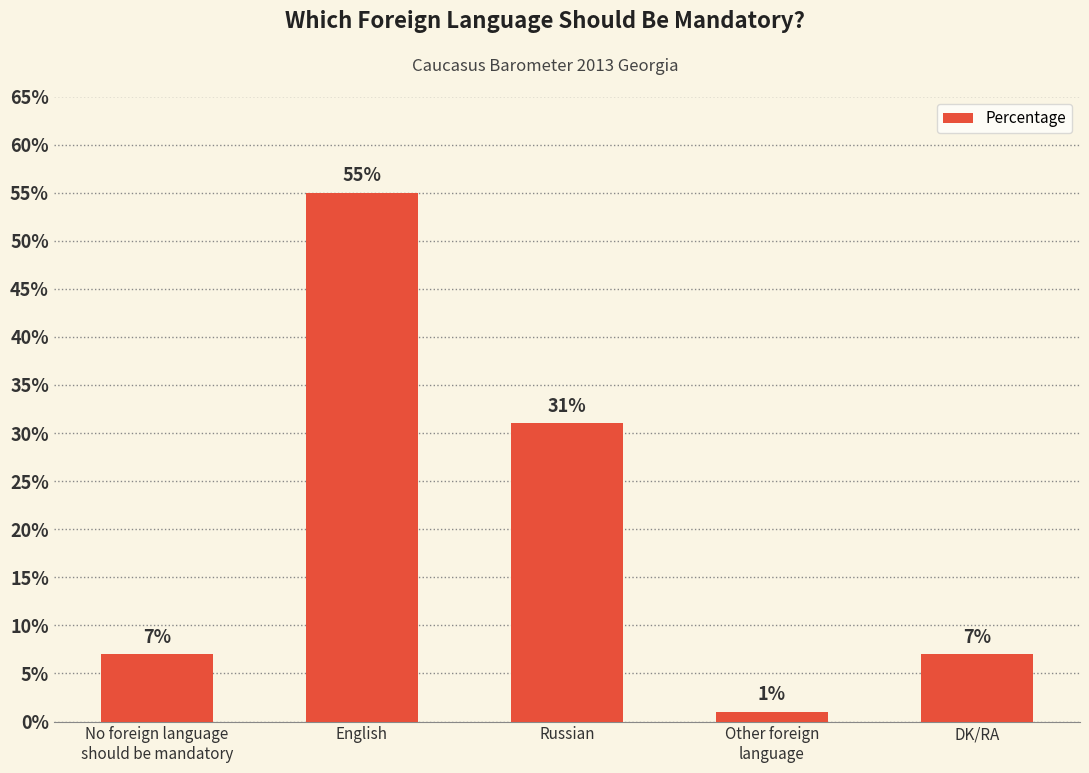

Approximately how many times larger is the value at English compared to No foreign language
should be mandatory?

7.9